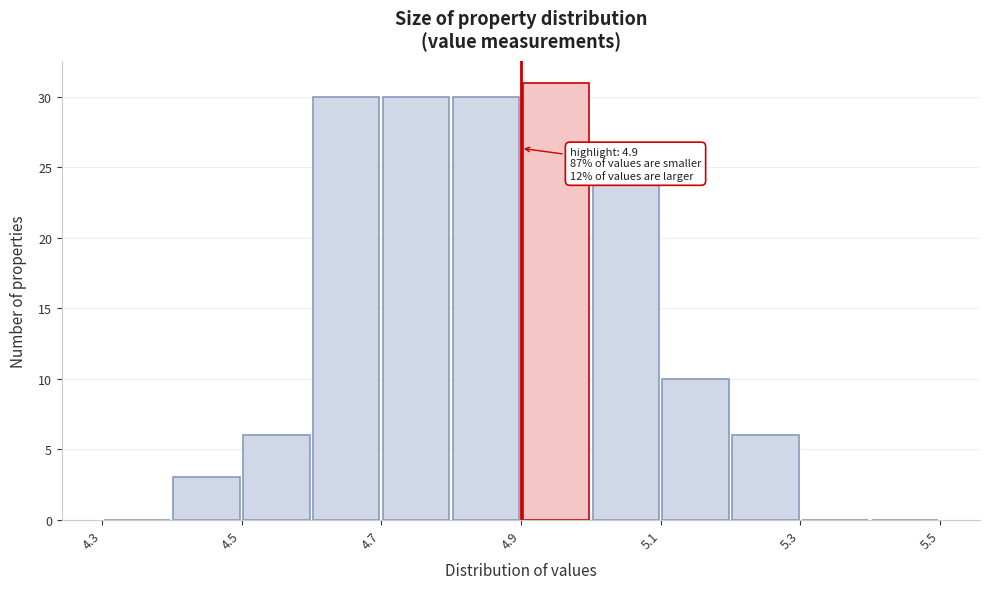

Which range on the x-axis has the tallest bar?

4.9 to 5.0